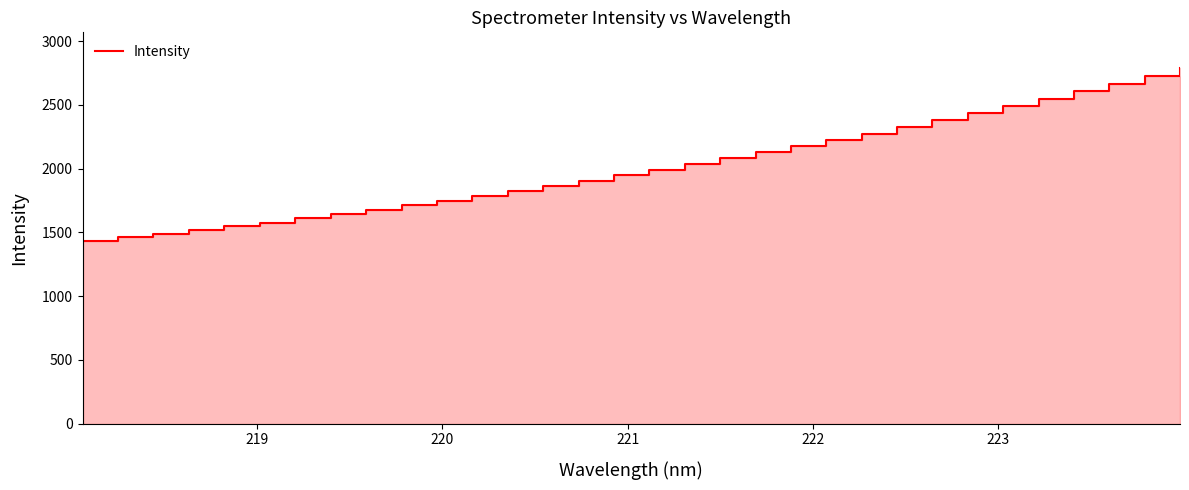

What is the value of the 7th point from the left?

1610.8